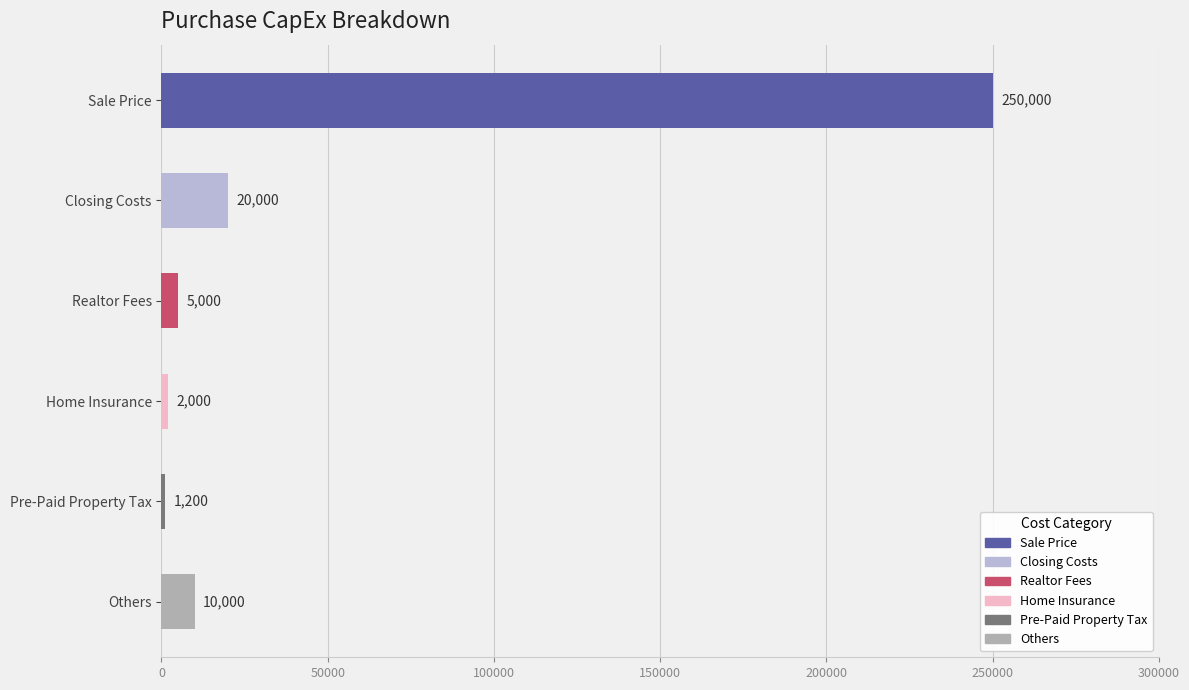

The value of Closing Costs at Others is -8220. True or false?

False